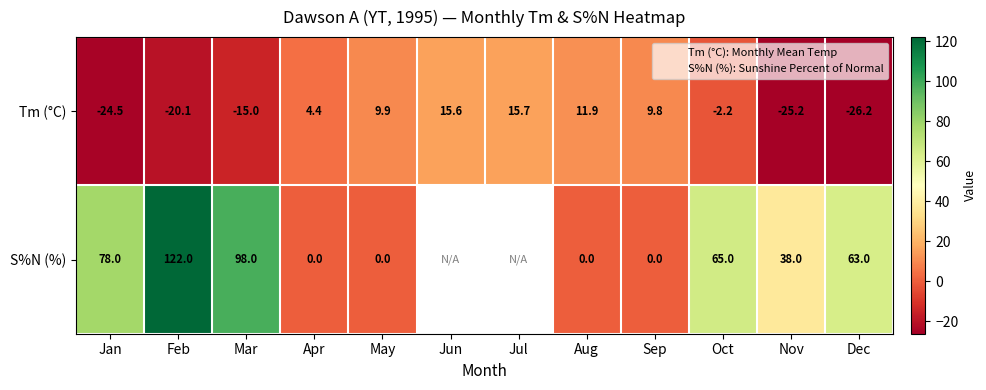

Rank the categories by S%N (%) value from lowest to highest.

Apr, May, Aug, Sep, Nov, Dec, Oct, Jan, Mar, Feb, Jun, Jul